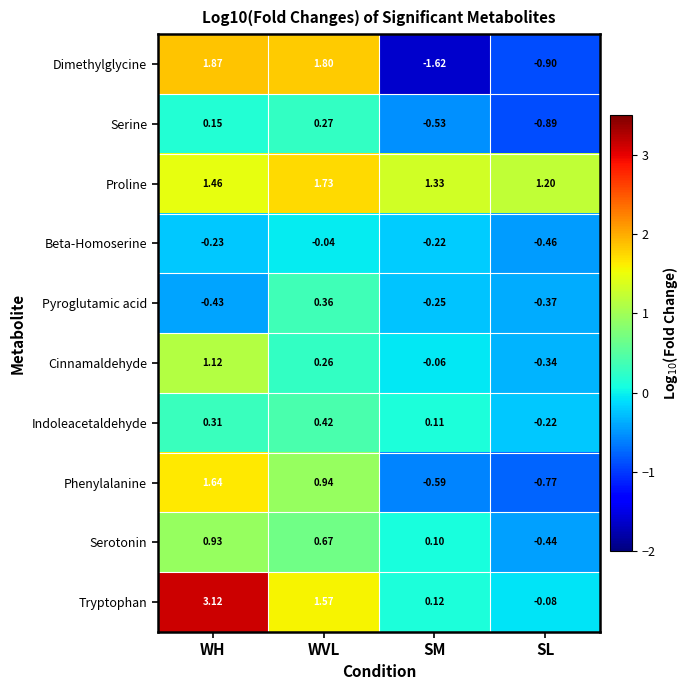

At how many categories does at least one series exceed 1?

4